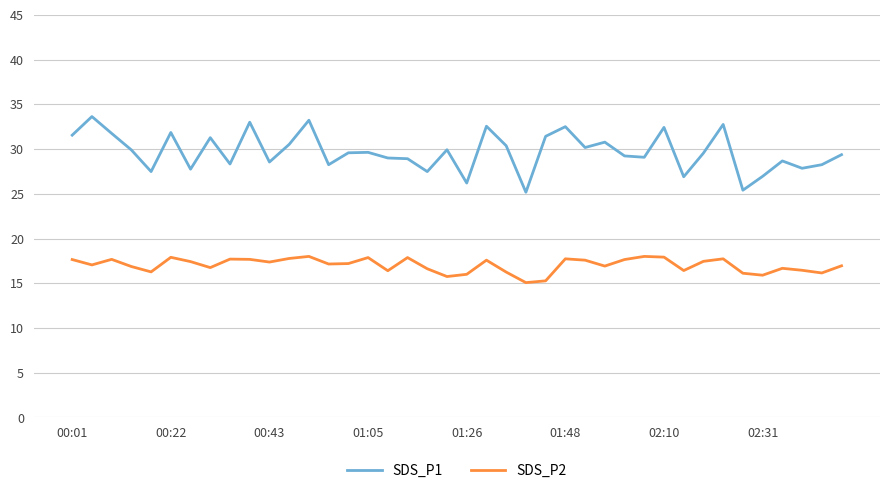

True or false: SDS_P1 and SDS_P2 cross at least once.

False